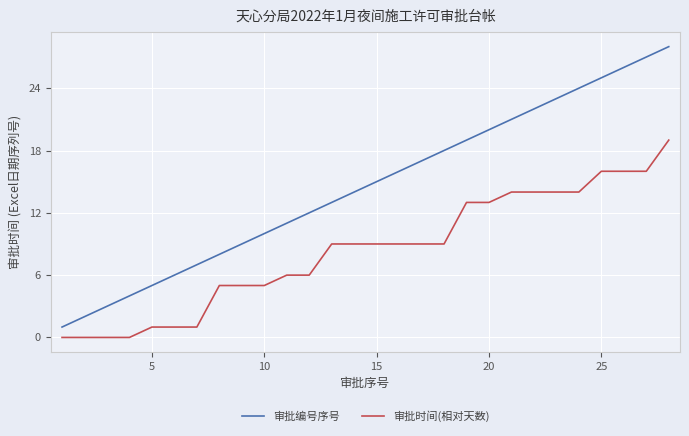

Rank the series by their maximum value, from highest to lowest.

审批编号序号, 审批时间(相对天数)